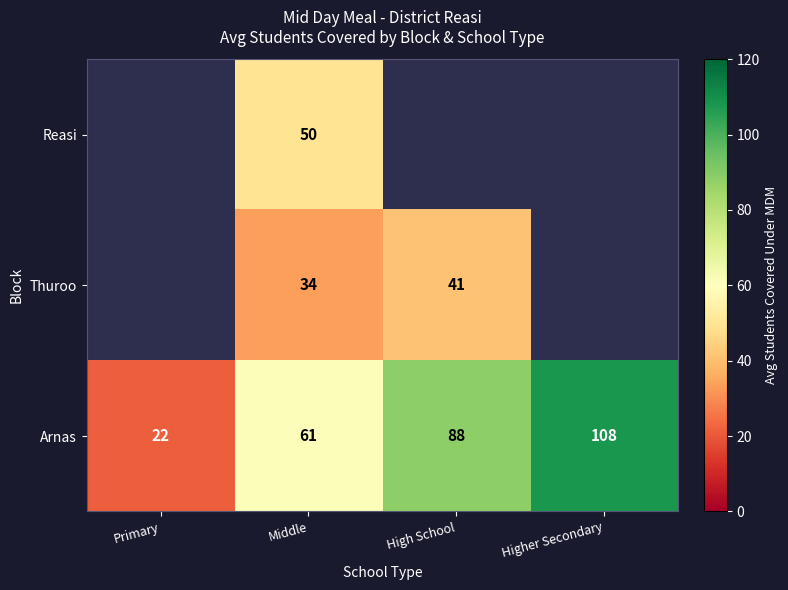

At which category does the chart reach its minimum across all series?

Primary